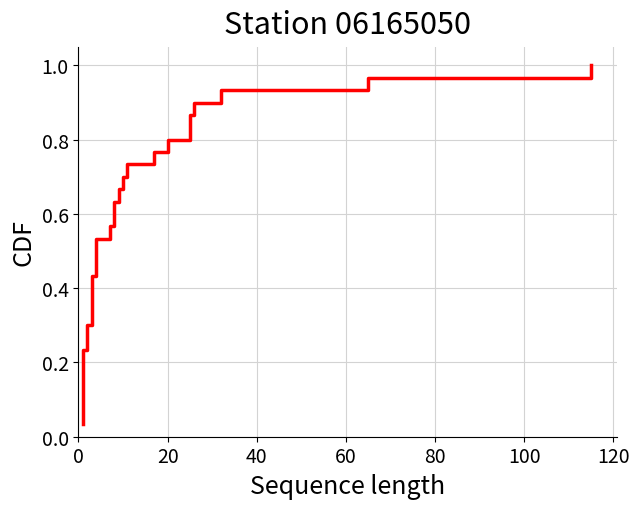

What is the maximum value shown in the chart?

1.0